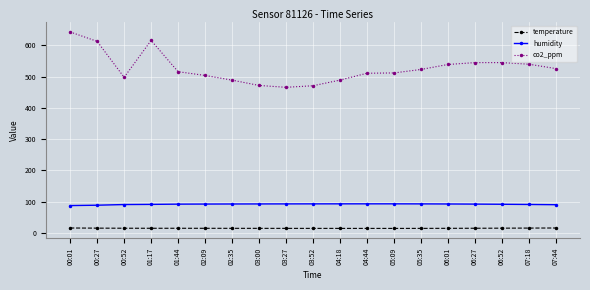

True or false: temperature and co2_ppm intersect in this chart.

False